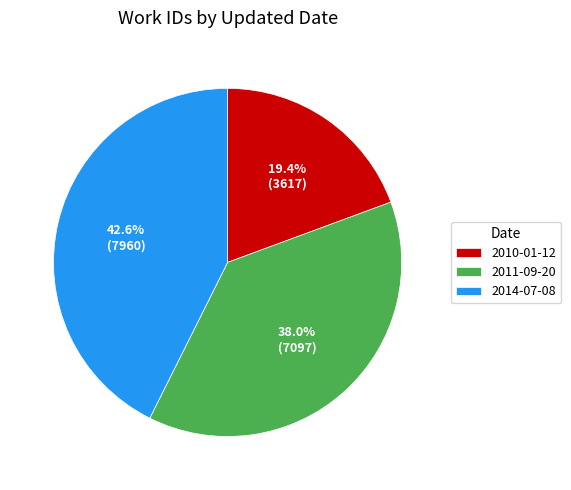

What is the ratio of the value at 2010-01-12 to the value at 2014-07-08?

0.5